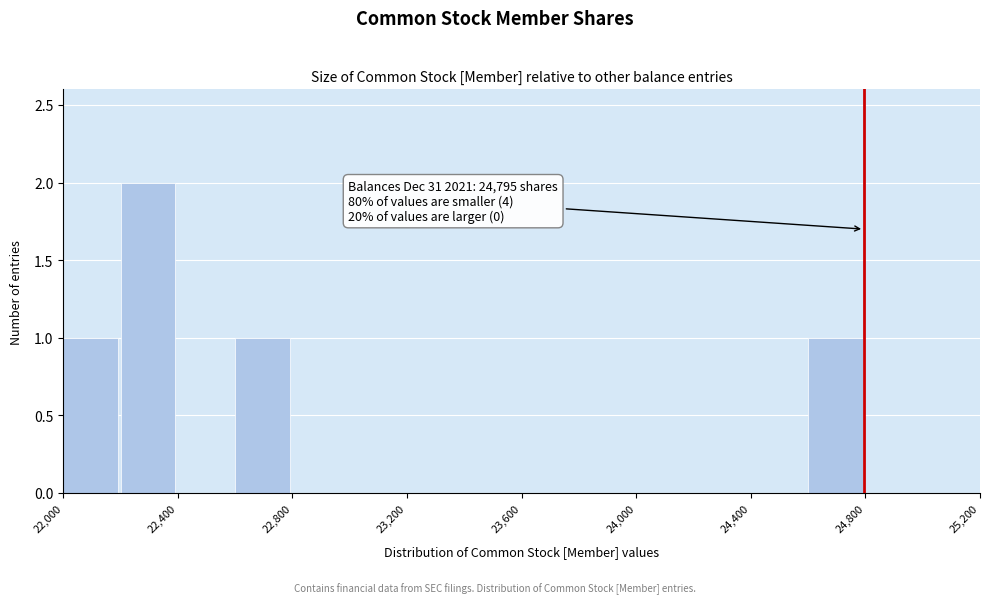

Over which range of the x-axis is the bar tallest?

22200 to 22400